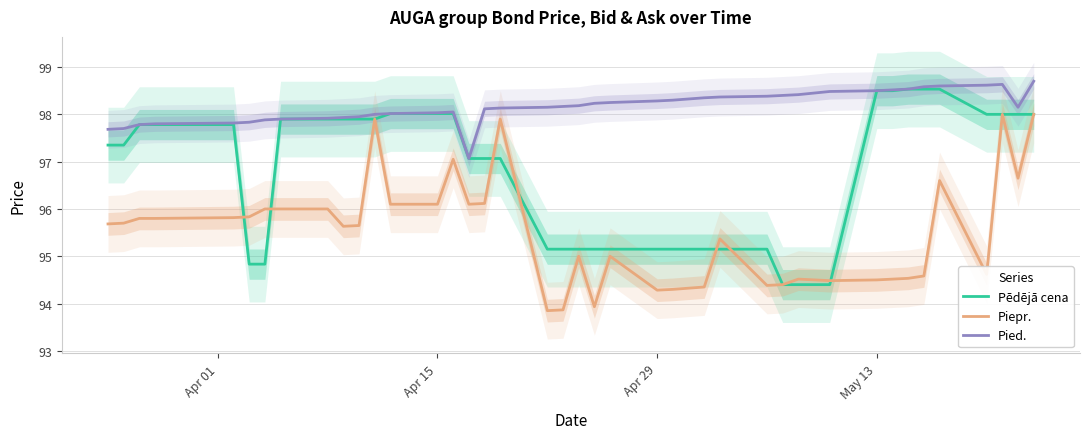

True or false: Piepr. and Pied. cross at least once.

False